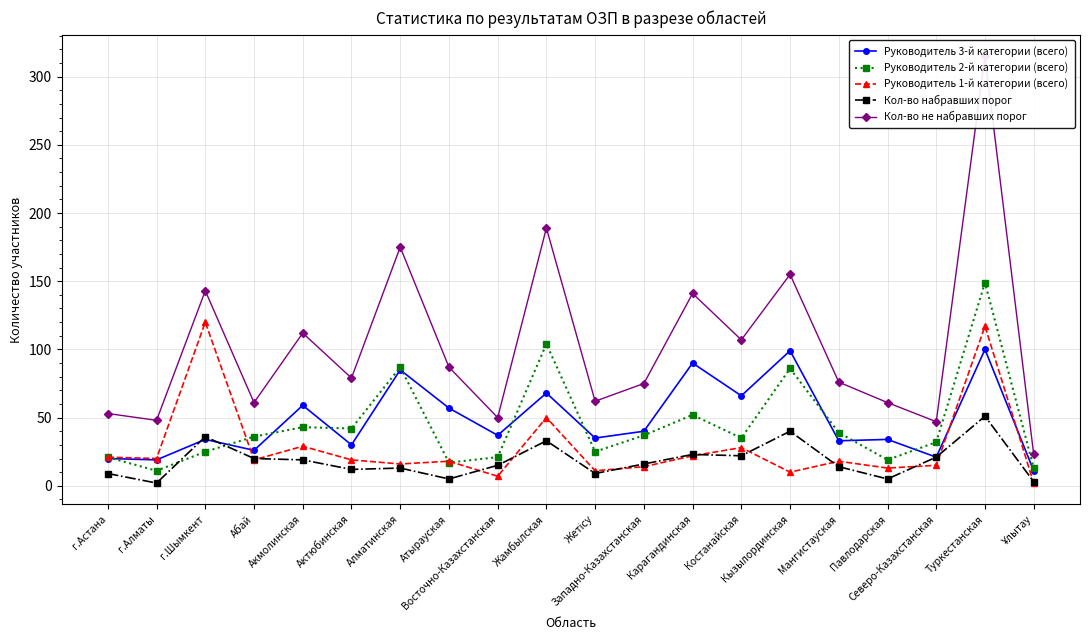

Where is the first local maximum for Руководитель 3-й категории (всего)?

г.Шымкент